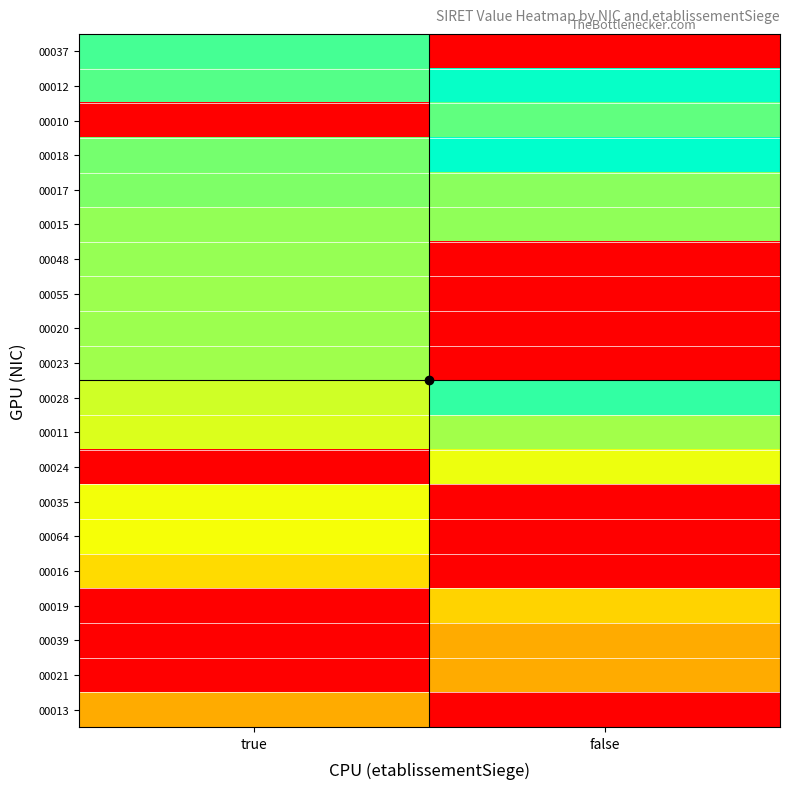

At which category does the chart reach its peak across all series?

false